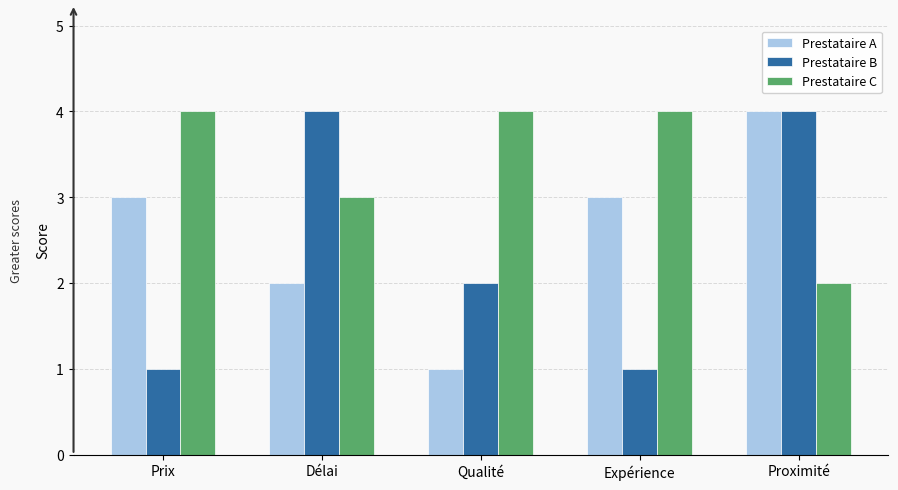

Reading left to right, transcribe all the data shown in this chart.

Prestataire A: Prix=3	Délai=2	Qualité=1	Expérience=3	Proximité=4
Prestataire B: Prix=1	Délai=4	Qualité=2	Expérience=1	Proximité=4
Prestataire C: Prix=4	Délai=3	Qualité=4	Expérience=4	Proximité=2